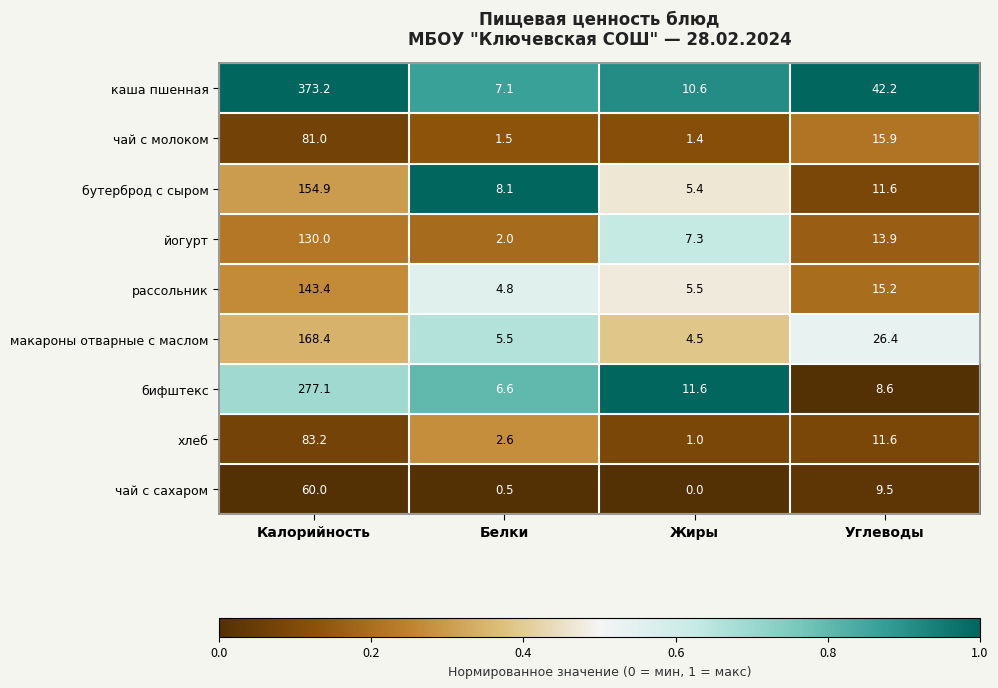

Which series has the largest total across all categories?

каша пшенная